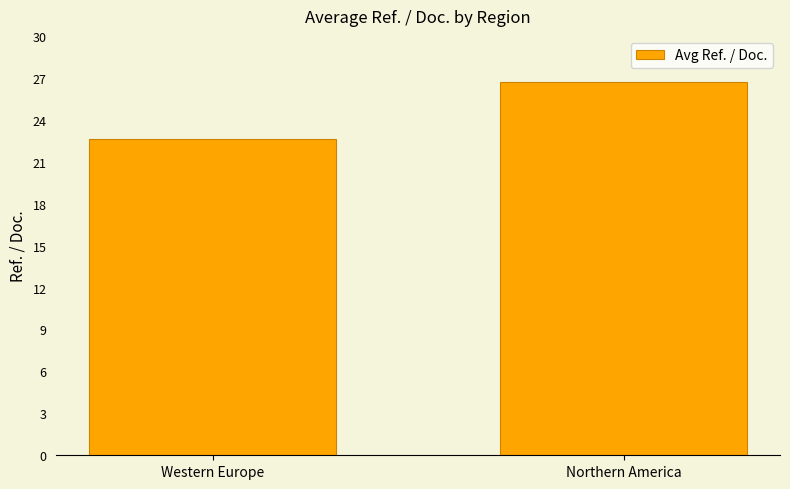

How many values are between 22 and 26?

1